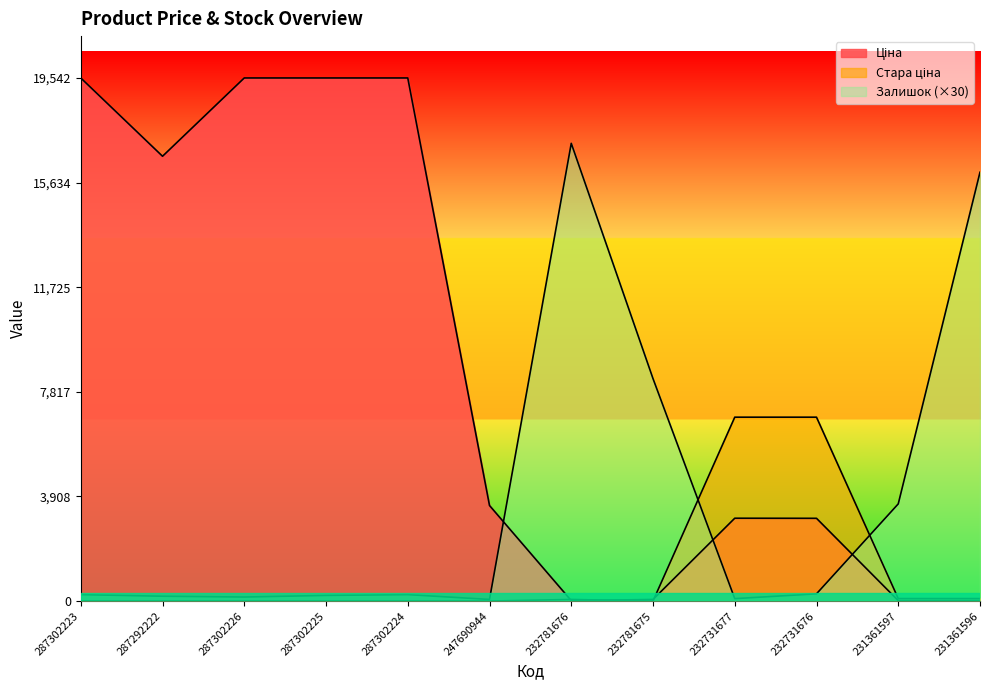

True or false: Стара ціна and Ціна intersect in this chart.

True